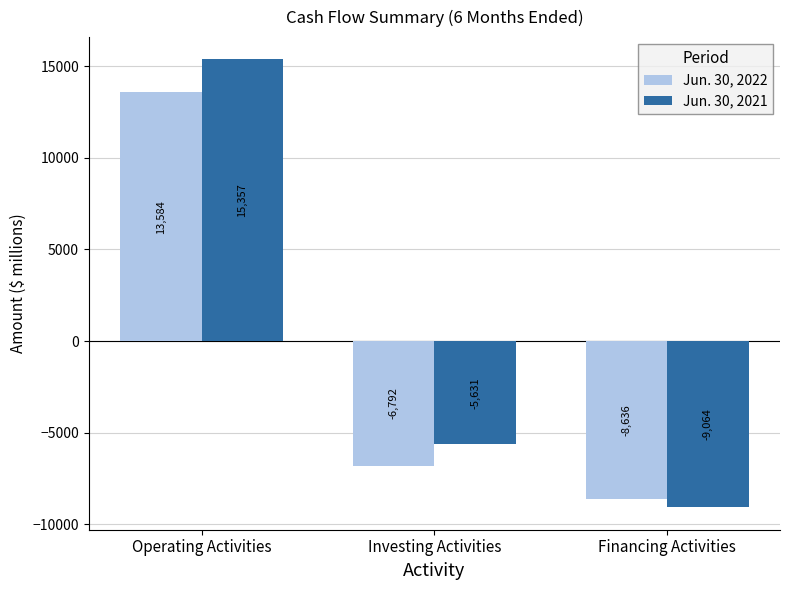

What position from the left is Investing Activities?

2